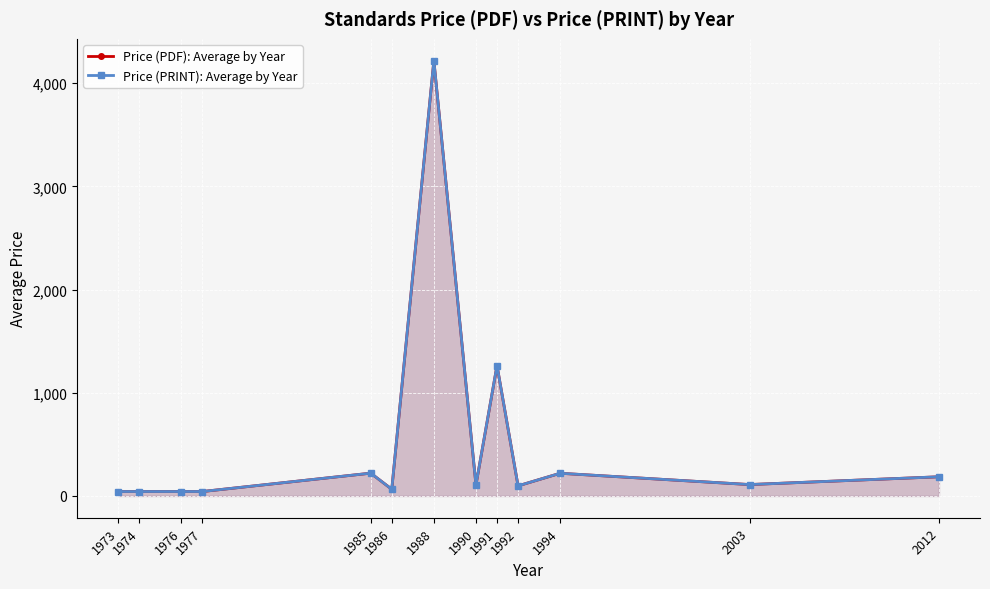

True or false: Price (PDF): Average by Year and Price (PRINT): Average by Year intersect in this chart.

False